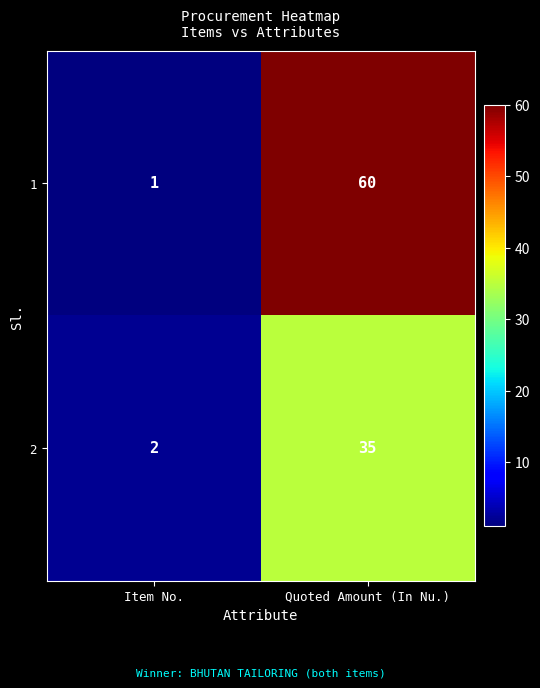

What is the difference between the highest and lowest values at Quoted Amount (In Nu.)?

25